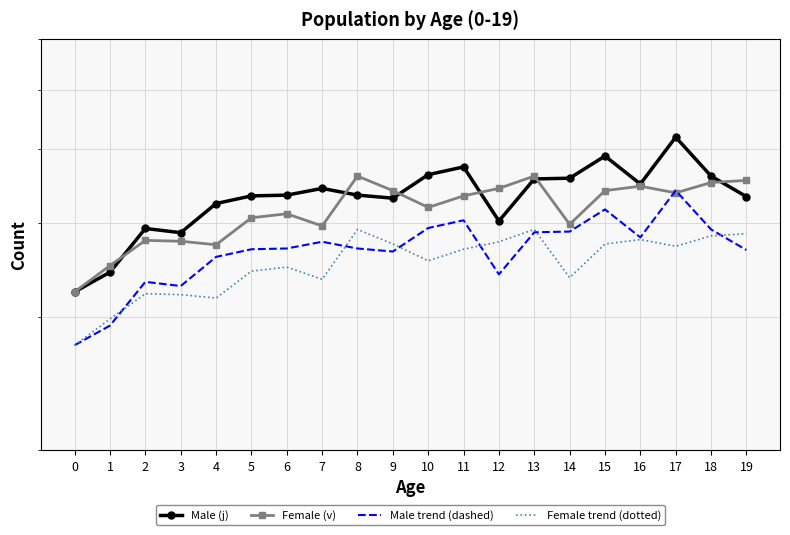

Which series changed the most between 3 and 5?

Male (j)